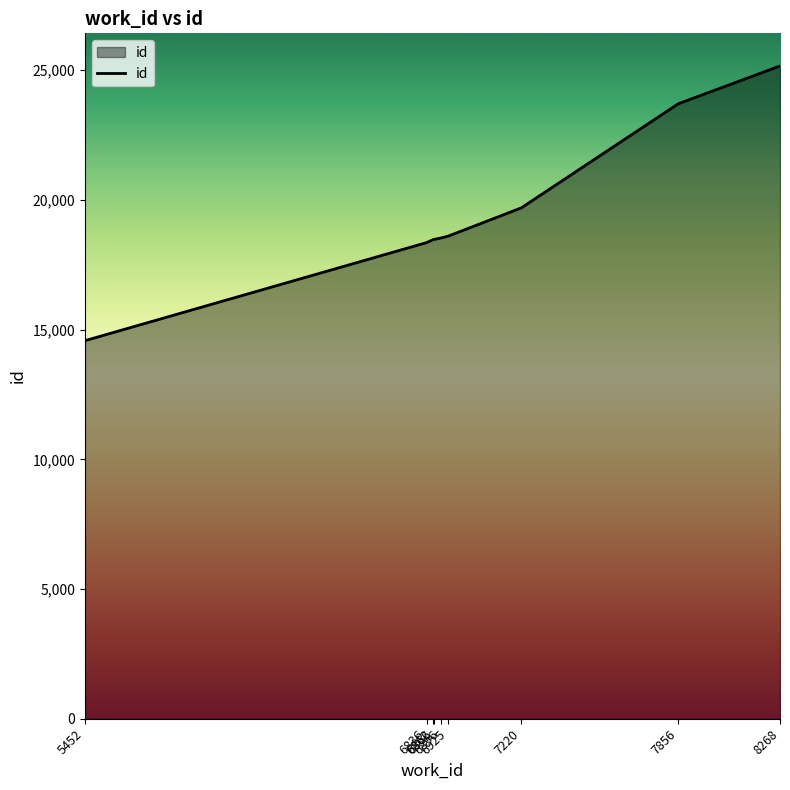

What is the smallest value displayed?

14574